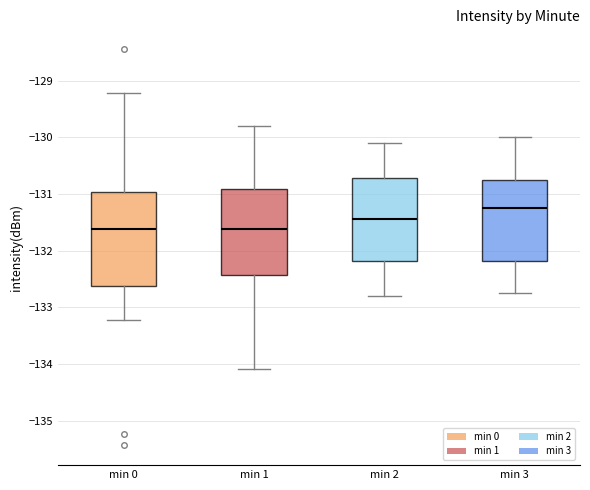

Where is the upper edge of the box for min 0 on the y-axis? The values are not printed on the chart, so give them approximately, as read against the axis.

-131.0